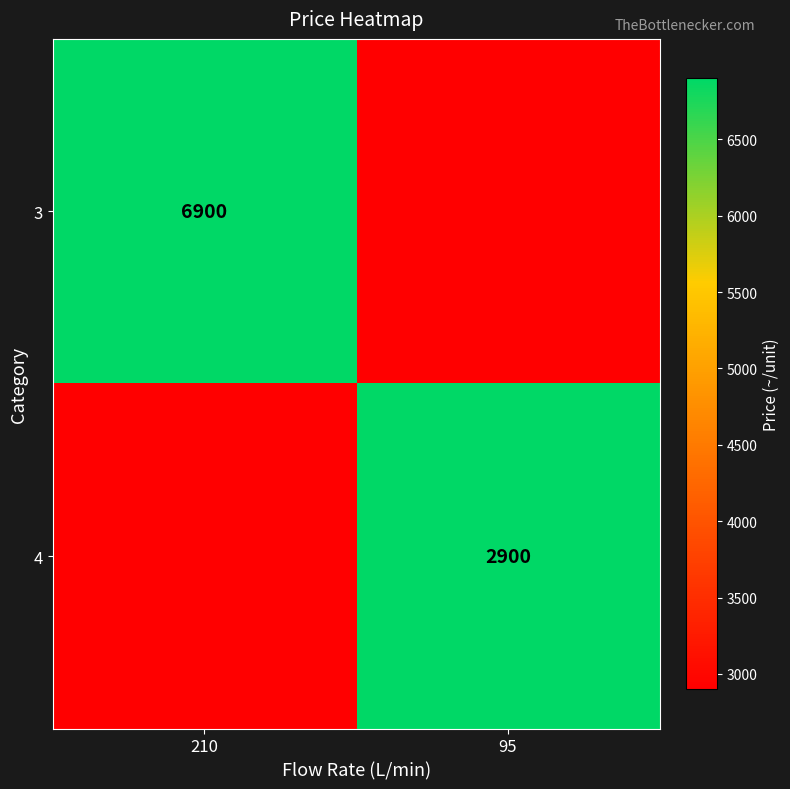

True or false: 3 has a value of 6900 at 210.

True